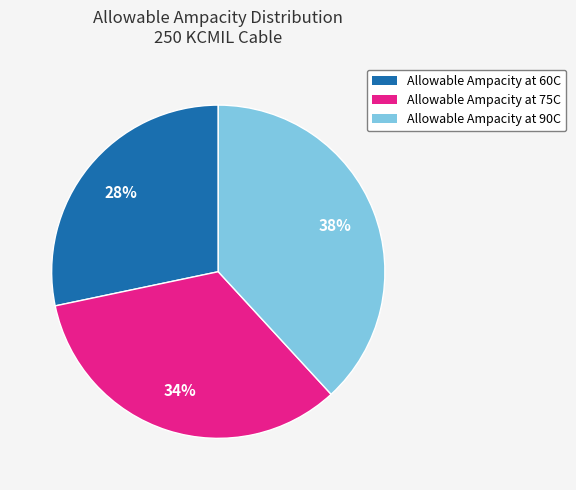

Between Allowable Ampacity at 90C and Allowable Ampacity at 60C, which is larger?

Allowable Ampacity at 90C